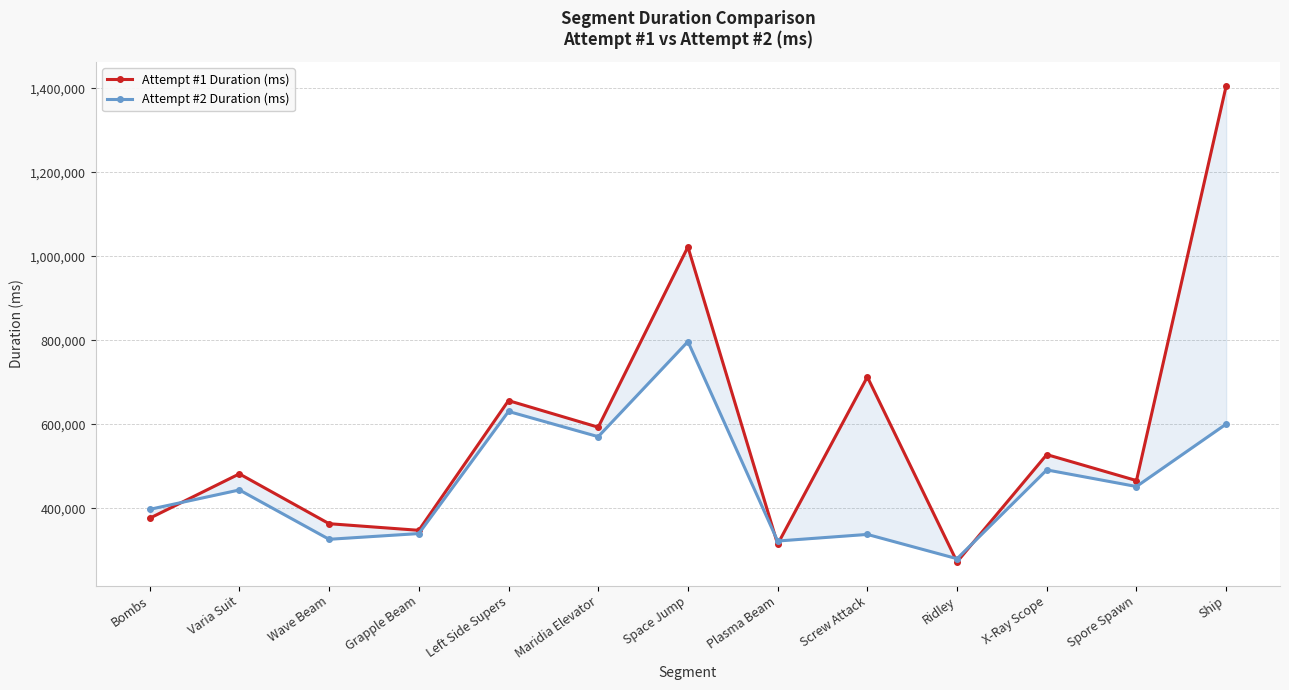

How many categories are shown in the chart?

13